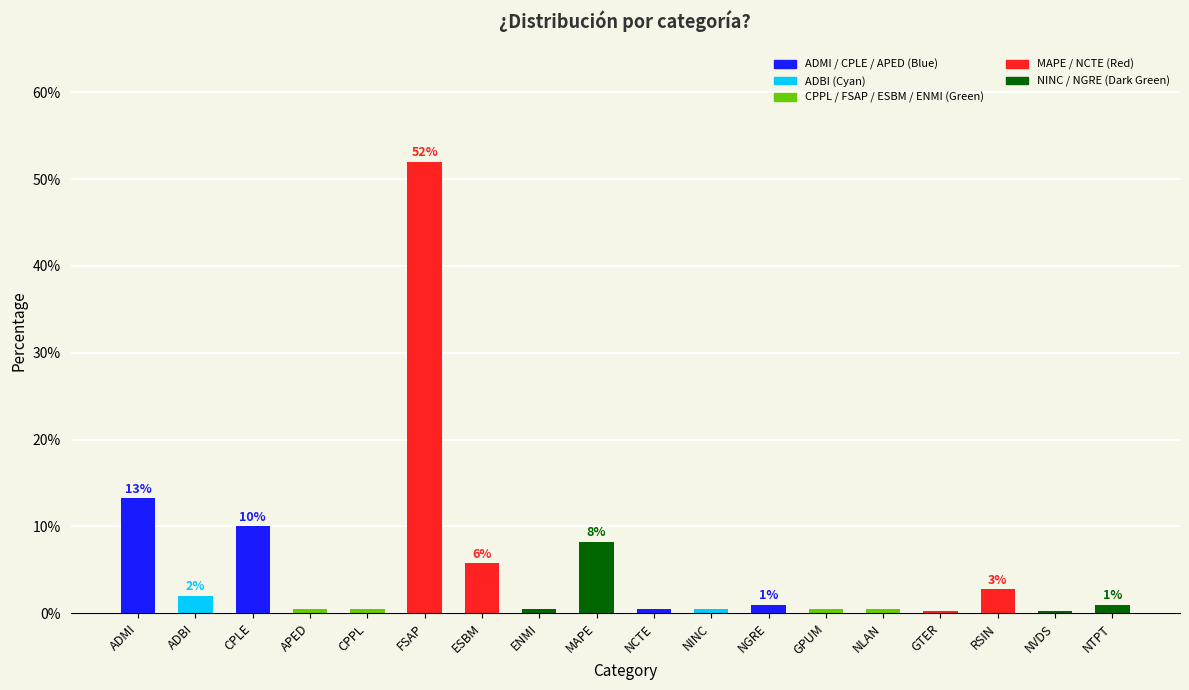

At which category does the chart reach its peak across all series?

FSAP